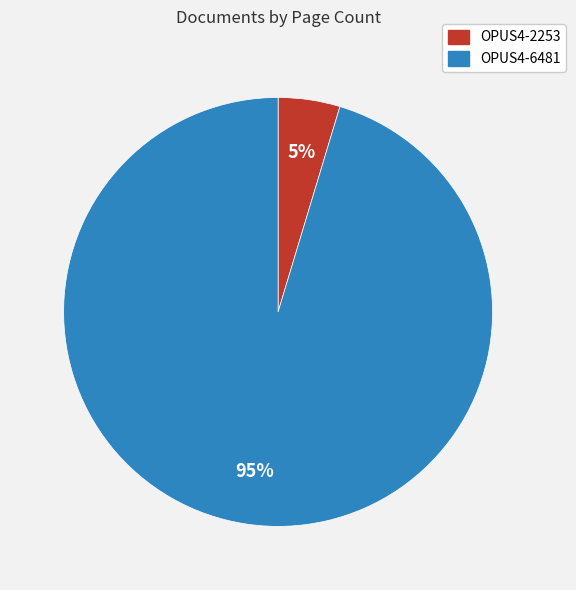

To the nearest percent, what is the combined percentage of OPUS4-2253 and OPUS4-6481?

100%